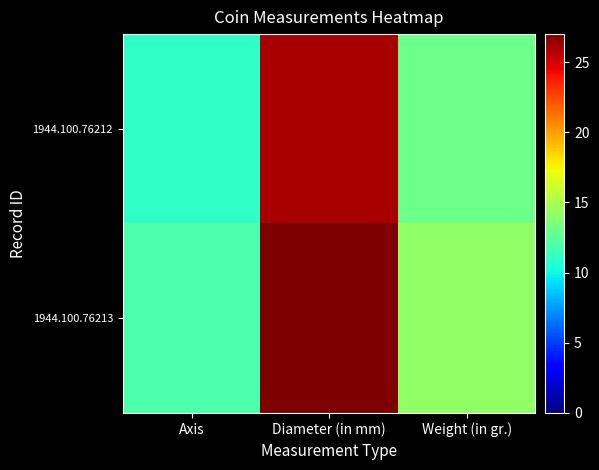

Between Axis and Diameter (in mm), which series saw the biggest shift?

1944.100.76212